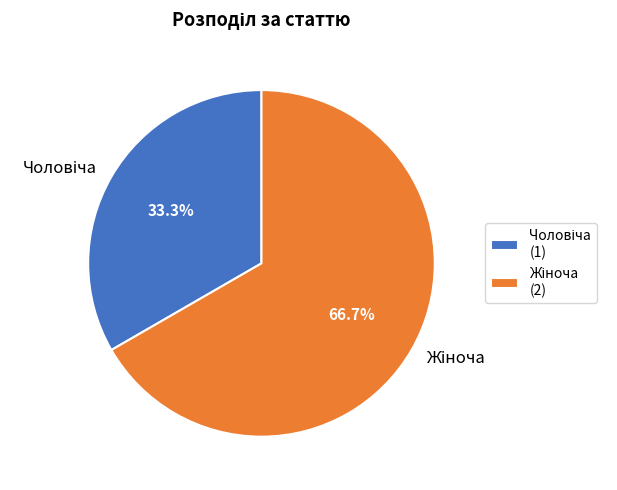

Does any single category account for the majority?

Yes